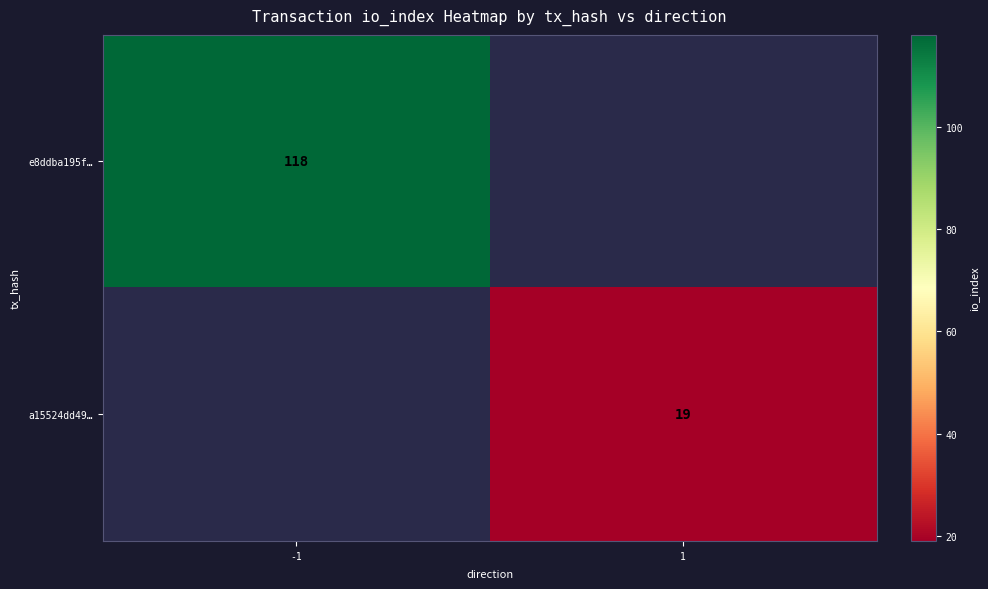

How many data points does each series have?

2